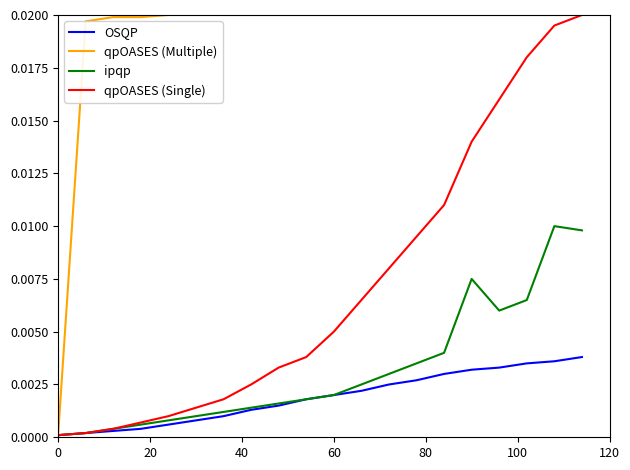

What are all the series names shown in the legend?

OSQP, qpOASES (Multiple), ipqp, qpOASES (Single)